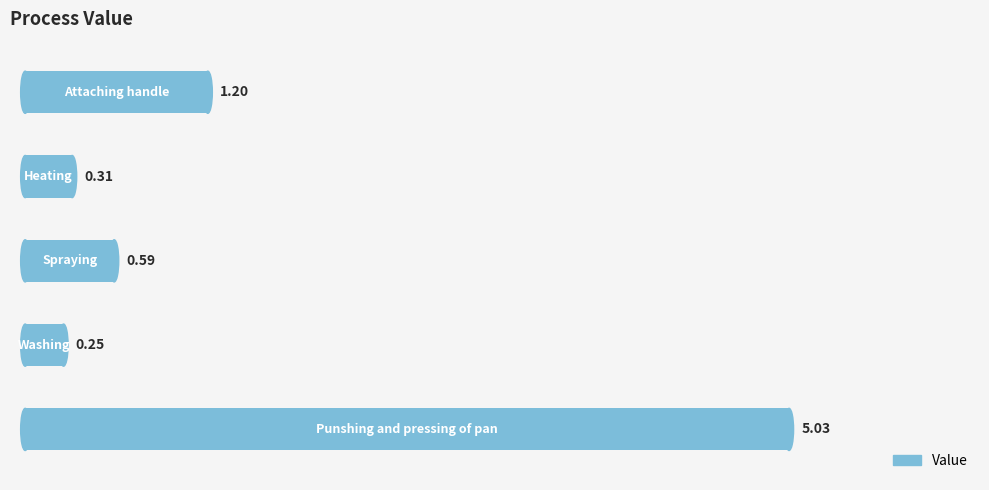

What is the sum of all values?

7.4